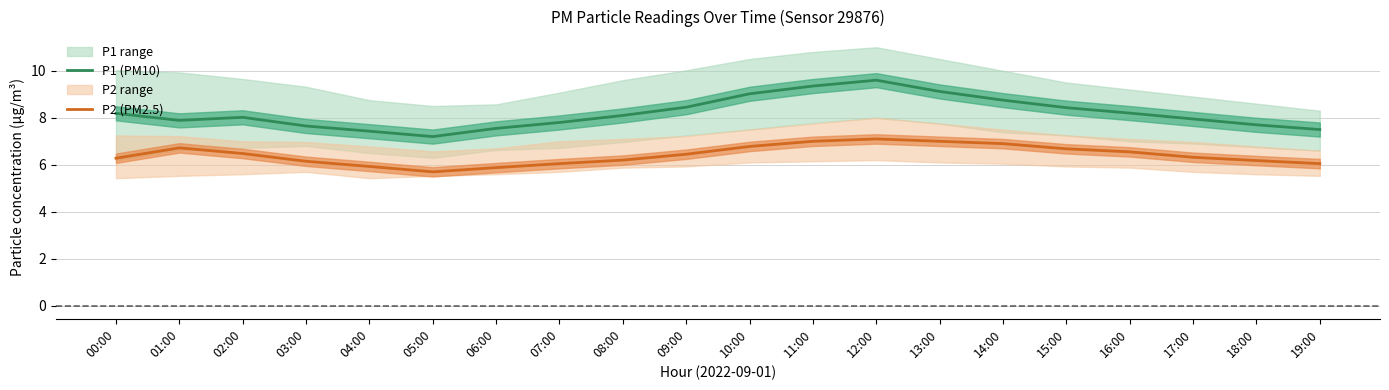

What is the label of the 11th point from the left?

10:00